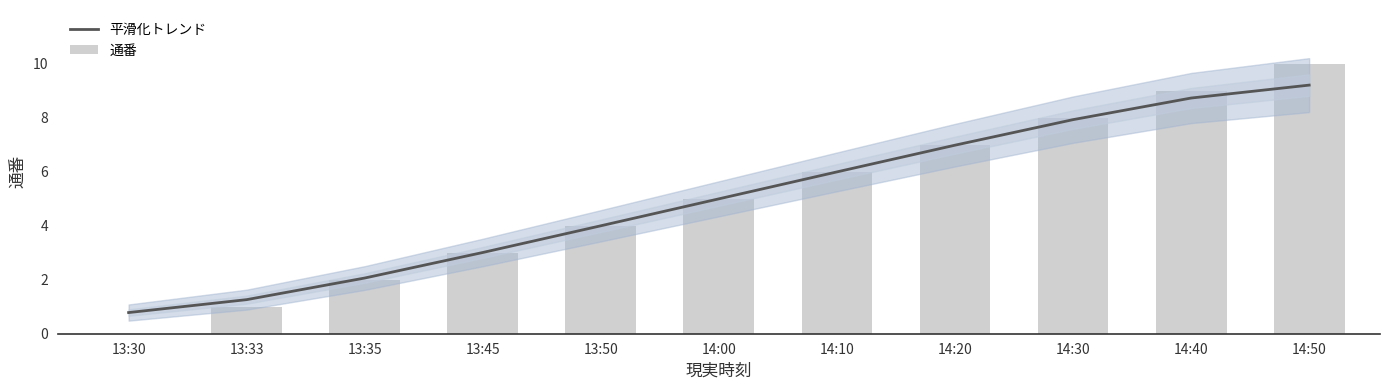

What is the difference between the maximum and minimum values in the 通番 series?

10.0